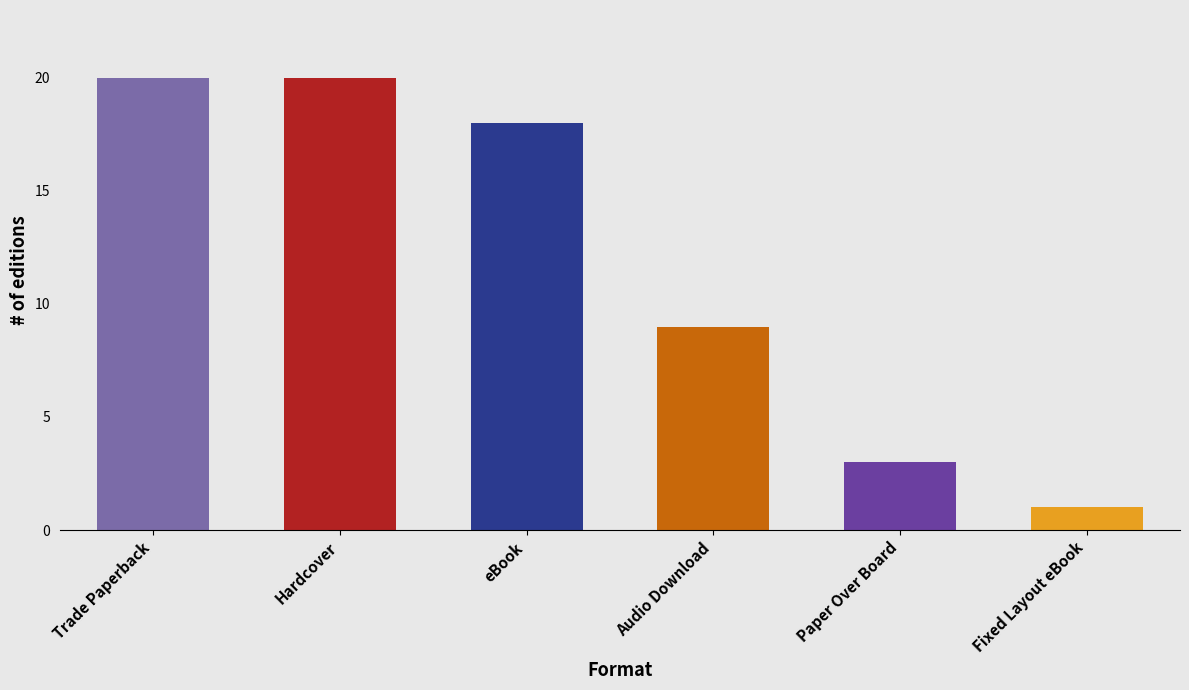

True or false: the data shows 2 at Fixed Layout eBook.

False